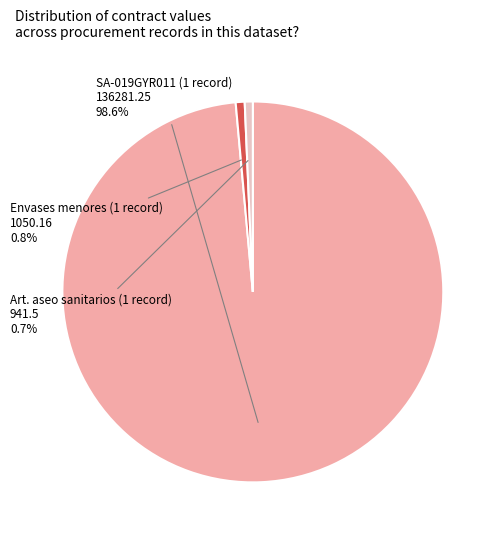

What portion of the pie excludes Envases menores (1 record) 1050.16?

99.2%